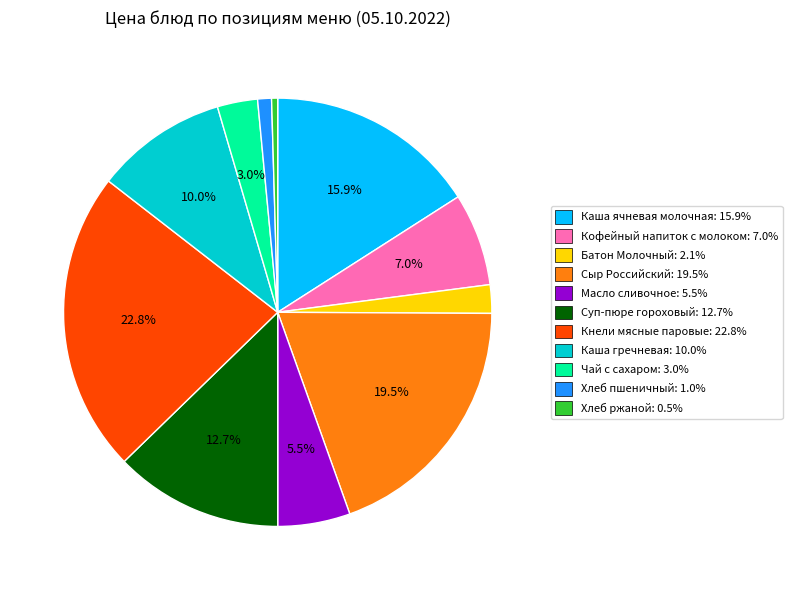

Does Масло сливочное account for over 50% of the chart?

No